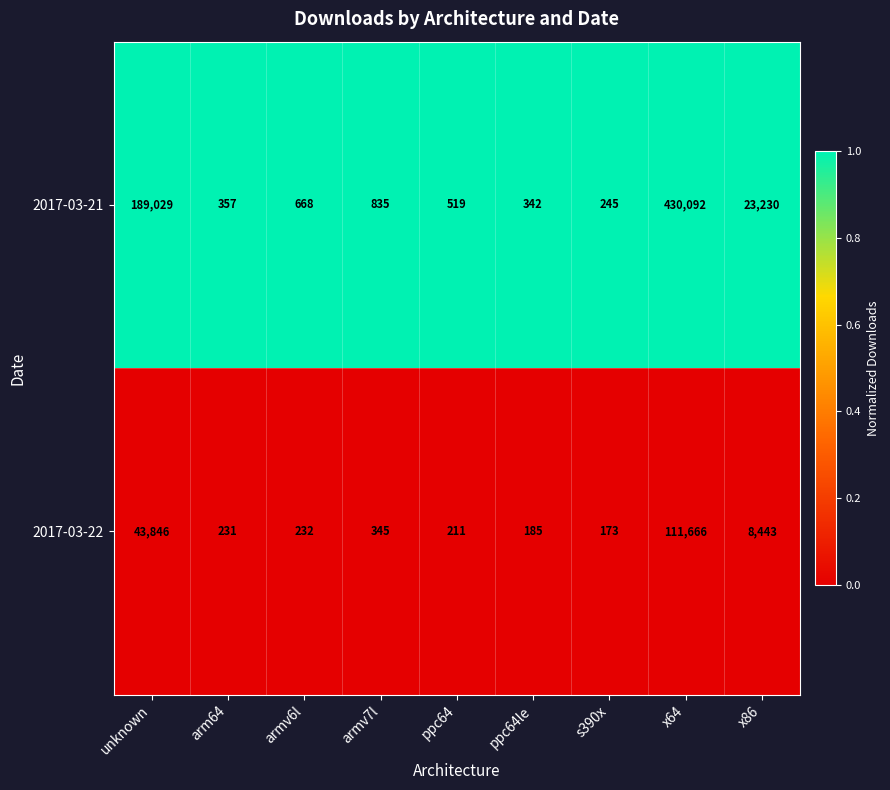

Reading left to right, transcribe all the data shown in this chart.

2017-03-21: 189029	357	668	835	519	342	245	430092	23230
2017-03-22: 43846	231	232	345	211	185	173	111666	8443